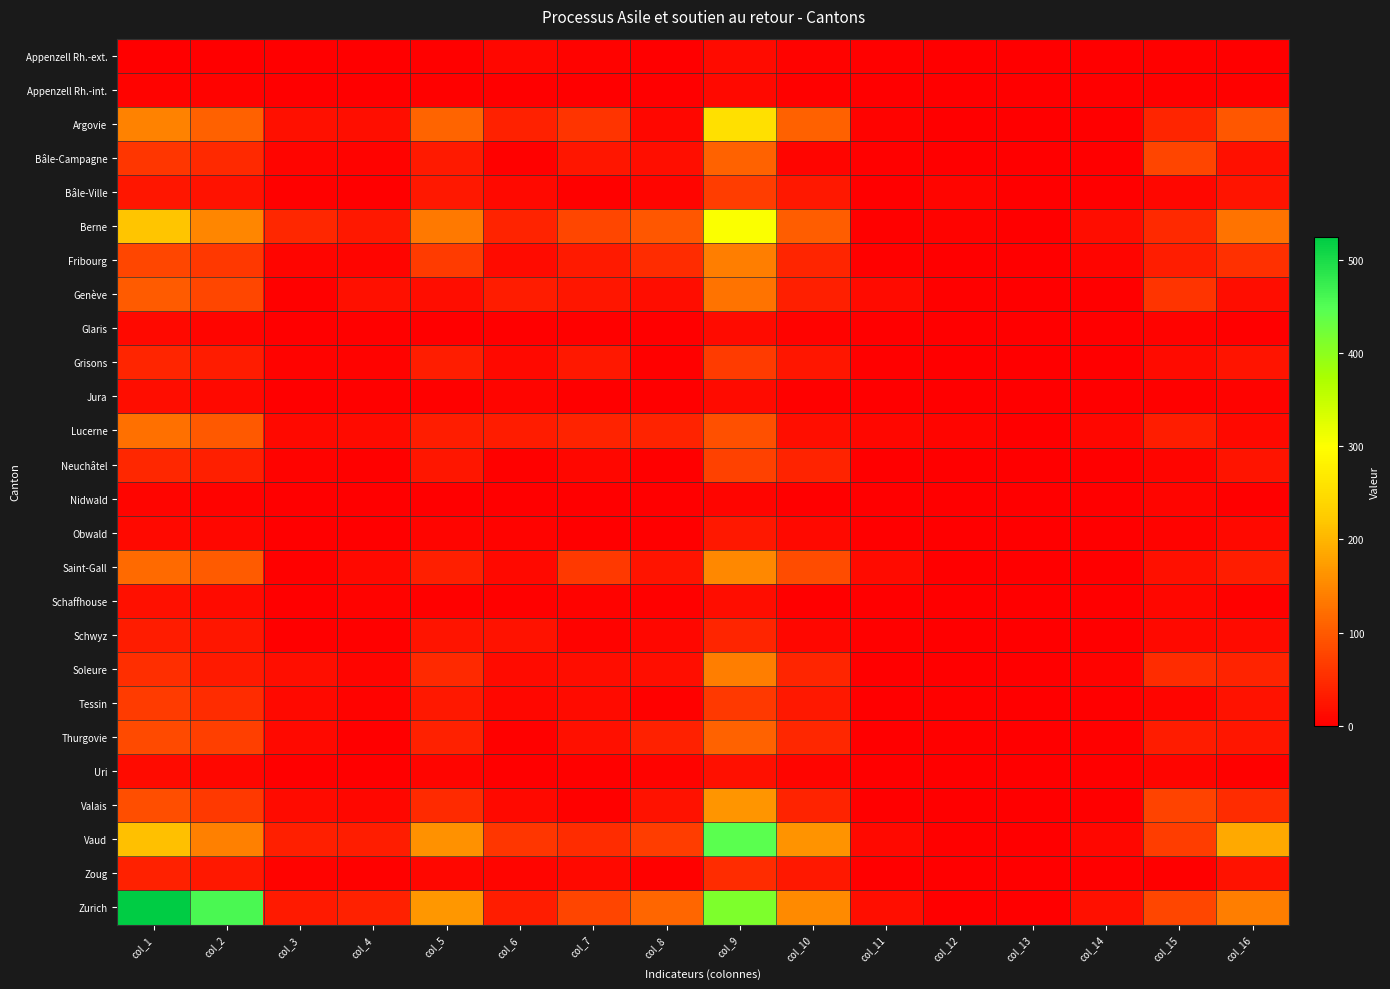

Reading left to right, extract all data points from this chart.

Appenzell Rh.-ext.: col_1=2	col_2=1	col_3=0	col_4=1	col_5=3	col_6=9	col_7=5	col_8=0	col_9=13	col_10=5	col_11=4	col_12=0	col_13=0	col_14=0	col_15=3	col_16=1
Appenzell Rh.-int.: col_1=6	col_2=6	col_3=0	col_4=0	col_5=4	col_6=2	col_7=0	col_8=0	col_9=12	col_10=3	col_11=1	col_12=0	col_13=0	col_14=0	col_15=4	col_16=4
Argovie: col_1=145	col_2=107	col_3=20	col_4=18	col_5=112	col_6=38	col_7=59	col_8=9	col_9=255	col_10=108	col_11=6	col_12=1	col_13=0	col_14=2	col_15=41	col_16=97
Bâle-Campagne: col_1=60	col_2=47	col_3=7	col_4=6	col_5=29	col_6=3	col_7=26	col_8=18	col_9=110	col_10=8	col_11=3	col_12=2	col_13=0	col_14=2	col_15=76	col_16=19
Bâle-Ville: col_1=26	col_2=22	col_3=3	col_4=1	col_5=28	col_6=12	col_7=4	col_8=7	col_9=69	col_10=27	col_11=2	col_12=8	col_13=0	col_14=0	col_15=9	col_16=23
Berne: col_1=218	col_2=148	col_3=43	col_4=27	col_5=135	col_6=40	col_7=79	col_8=98	col_9=302	col_10=103	col_11=4	col_12=5	col_13=1	col_14=15	col_15=46	col_16=128
Fribourg: col_1=79	col_2=63	col_3=8	col_4=8	col_5=67	col_6=13	col_7=29	col_8=51	col_9=141	col_10=42	col_11=3	col_12=1	col_13=0	col_14=7	col_15=33	col_16=55
Genève: col_1=102	col_2=79	col_3=3	col_4=20	col_5=16	col_6=32	col_7=26	col_8=16	col_9=127	col_10=35	col_11=14	col_12=4	col_13=0	col_14=1	col_15=58	col_16=15
Glaris: col_1=12	col_2=8	col_3=0	col_4=4	col_5=2	col_6=2	col_7=4	col_8=0	col_9=13	col_10=6	col_11=0	col_12=0	col_13=0	col_14=0	col_15=6	col_16=1
Grisons: col_1=42	col_2=31	col_3=5	col_4=6	col_5=33	col_6=11	col_7=27	col_8=4	col_9=66	col_10=25	col_11=3	col_12=0	col_13=2	col_14=0	col_15=13	col_16=23
Jura: col_1=15	col_2=12	col_3=0	col_4=3	col_5=4	col_6=8	col_7=0	col_8=1	col_9=14	col_10=3	col_11=0	col_12=1	col_13=0	col_14=0	col_15=4	col_16=6
Lucerne: col_1=124	col_2=100	col_3=11	col_4=13	col_5=33	col_6=32	col_7=40	col_8=40	col_9=89	col_10=18	col_11=9	col_12=7	col_13=1	col_14=9	col_15=34	col_16=11
Neuchâtel: col_1=43	col_2=35	col_3=5	col_4=3	col_5=25	col_6=3	col_7=10	col_8=0	col_9=72	col_10=40	col_11=0	col_12=0	col_13=0	col_14=1	col_15=7	col_16=24
Nidwald: col_1=7	col_2=5	col_3=2	col_4=0	col_5=2	col_6=2	col_7=2	col_8=0	col_9=8	col_10=0	col_11=0	col_12=0	col_13=0	col_14=0	col_15=7	col_16=1
Obwald: col_1=11	col_2=9	col_3=0	col_4=2	col_5=7	col_6=6	col_7=2	col_8=2	col_9=27	col_10=11	col_11=0	col_12=0	col_13=0	col_14=0	col_15=5	col_16=11
Saint-Gall: col_1=117	col_2=101	col_3=4	col_4=12	col_5=35	col_6=11	col_7=65	col_8=24	col_9=150	col_10=84	col_11=14	col_12=0	col_13=0	col_14=0	col_15=19	col_16=33
Schaffhouse: col_1=19	col_2=13	col_3=1	col_4=5	col_5=3	col_6=4	col_7=6	col_8=3	col_9=16	col_10=0	col_11=1	col_12=1	col_13=0	col_14=0	col_15=10	col_16=4
Schwyz: col_1=31	col_2=26	col_3=2	col_4=3	col_5=24	col_6=21	col_7=6	col_8=10	col_9=41	col_10=10	col_11=4	col_12=0	col_13=0	col_14=1	col_15=12	col_16=14
Soleure: col_1=53	col_2=29	col_3=17	col_4=7	col_5=46	col_6=13	col_7=16	col_8=18	col_9=140	col_10=42	col_11=1	col_12=2	col_13=0	col_14=5	col_15=51	col_16=39
Tessin: col_1=66	col_2=50	col_3=11	col_4=5	col_5=27	col_6=10	col_7=13	col_8=4	col_9=64	col_10=28	col_11=2	col_12=3	col_13=0	col_14=1	col_15=8	col_16=22
Thurgovie: col_1=83	col_2=70	col_3=11	col_4=2	col_5=38	col_6=4	col_7=20	col_8=38	col_9=109	col_10=44	col_11=1	col_12=3	col_13=0	col_14=3	col_15=32	col_16=26
Uri: col_1=13	col_2=10	col_3=1	col_4=2	col_5=7	col_6=1	col_7=3	col_8=5	col_9=19	col_10=8	col_11=0	col_12=0	col_13=0	col_14=0	col_15=8	col_16=3
Valais: col_1=86	col_2=64	col_3=13	col_4=9	col_5=48	col_6=11	col_7=3	col_8=22	col_9=165	col_10=40	col_11=0	col_12=0	col_13=0	col_14=0	col_15=74	col_16=51
Vaud: col_1=212	col_2=143	col_3=36	col_4=33	col_5=160	col_6=61	col_7=50	col_8=69	col_9=444	col_10=163	col_11=12	col_12=4	col_13=0	col_14=10	col_15=68	col_16=187
Zoug: col_1=37	col_2=28	col_3=6	col_4=3	col_5=10	col_6=8	col_7=12	col_8=3	col_9=51	col_10=27	col_11=1	col_12=1	col_13=0	col_14=0	col_15=0	col_16=22
Zurich: col_1=524	col_2=457	col_3=30	col_4=37	col_5=167	col_6=33	col_7=77	col_8=114	col_9=412	col_10=153	col_11=18	col_12=2	col_13=1	col_14=19	col_15=78	col_16=141